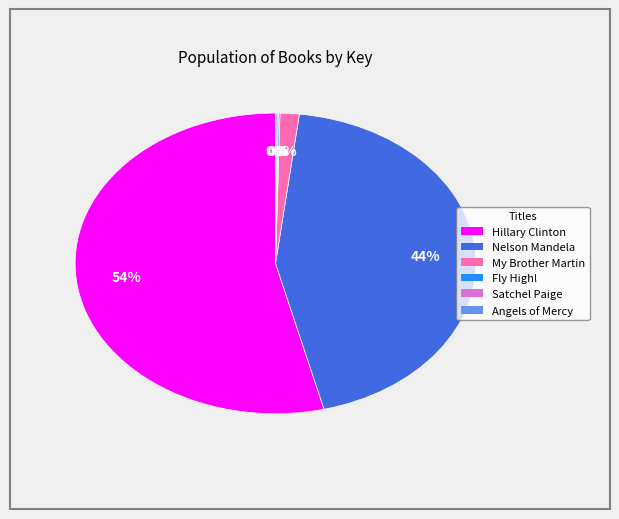

To the nearest percent, what is the difference between the largest and smallest slice percentages?

54%